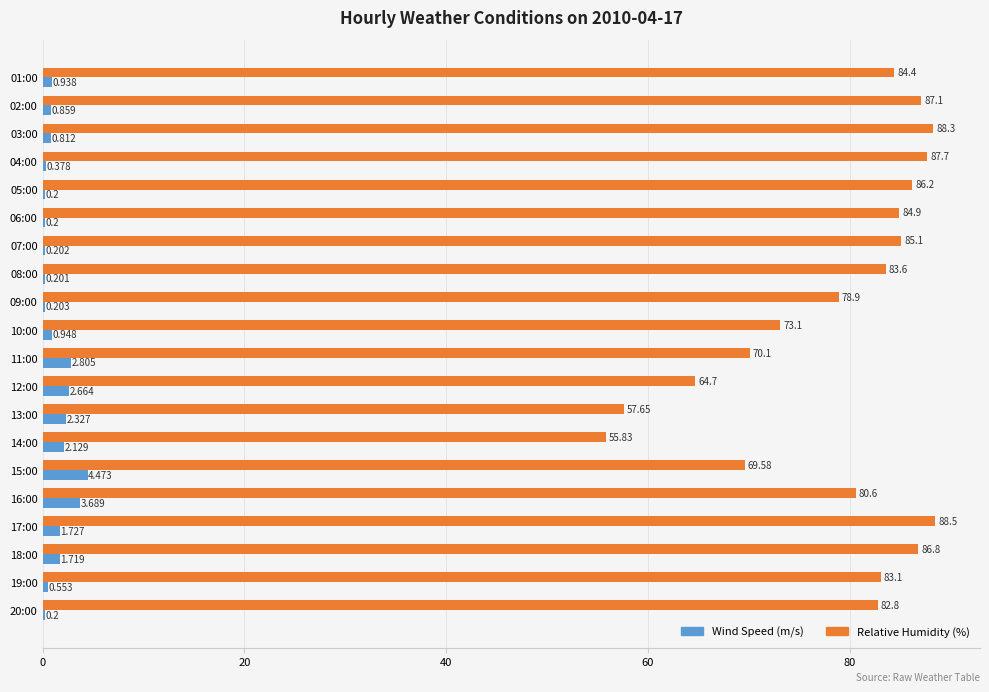

How many distinct data groups are displayed?

2